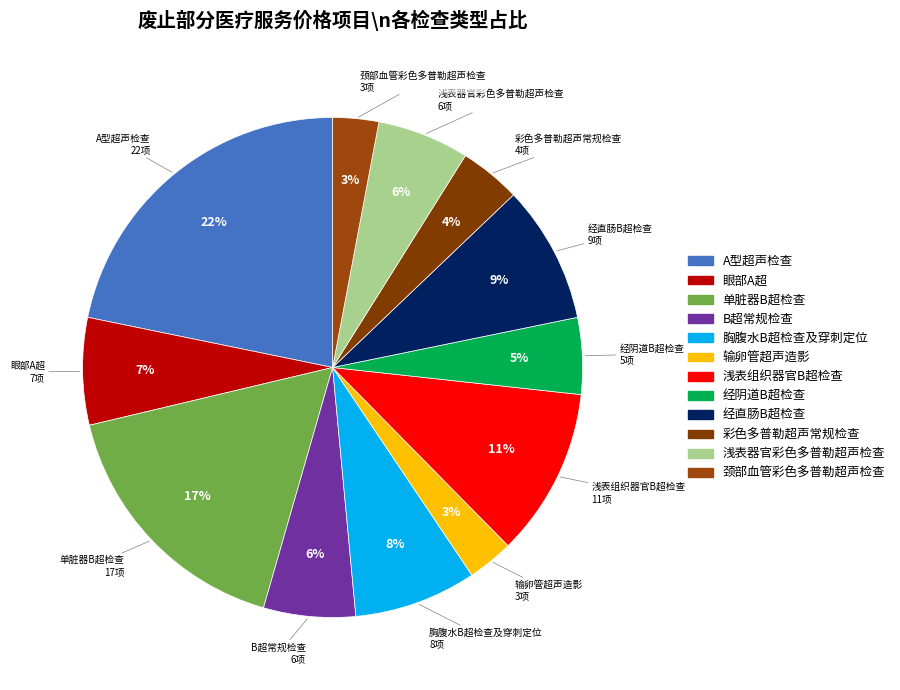

Which category has the biggest portion of the pie?

A型超声检查